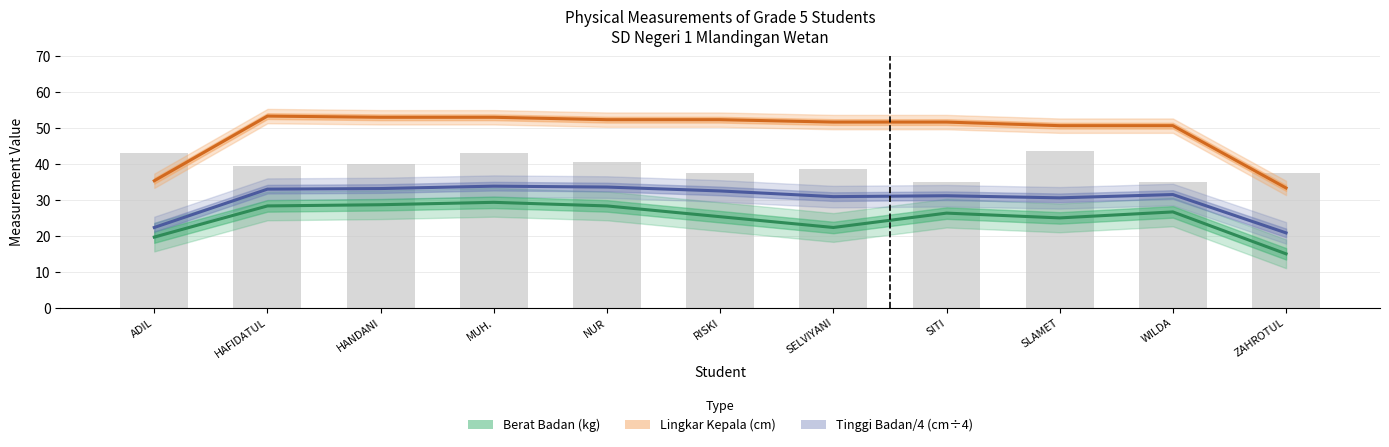

Which series has the largest total across all categories?

Lingkar Kepala (cm)